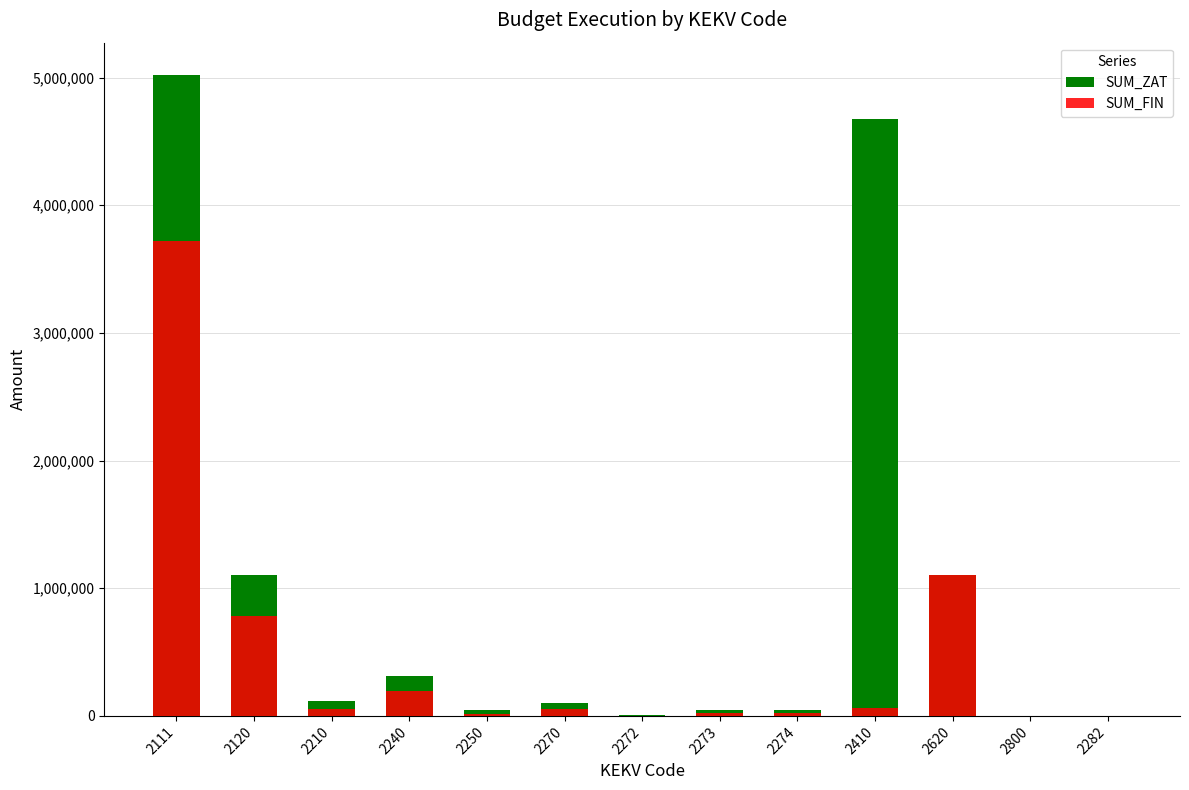

List the series in order of their peak value, highest first.

SUM_ZAT, SUM_FIN